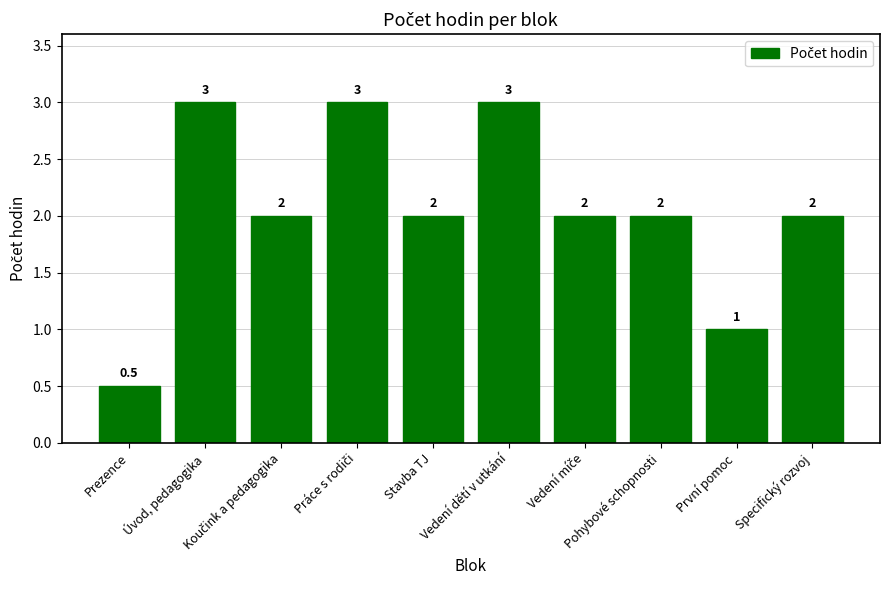

What is the value of the 9th bar from the left?

1.0